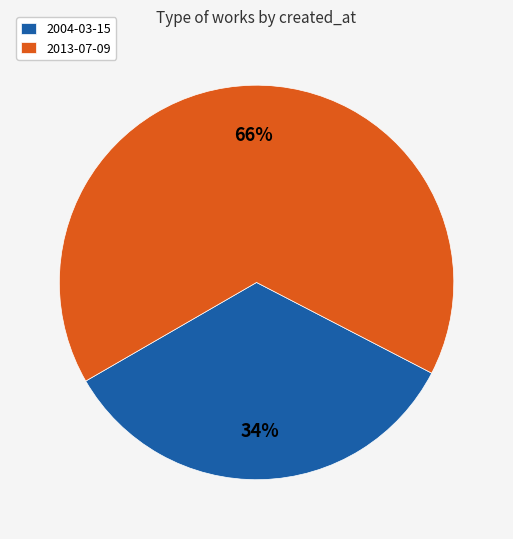

How many slices are in this pie chart?

2